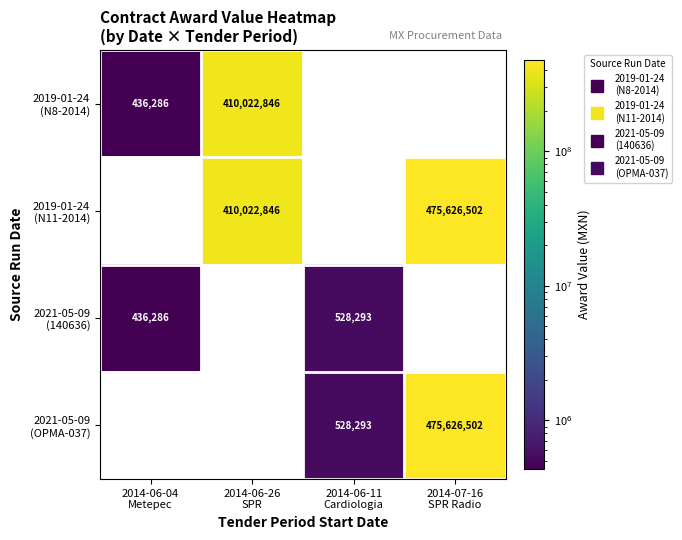

Where is 2019-01-24 (N8-2014) nearest to the value 205229566?

2014-06-04 Metepec